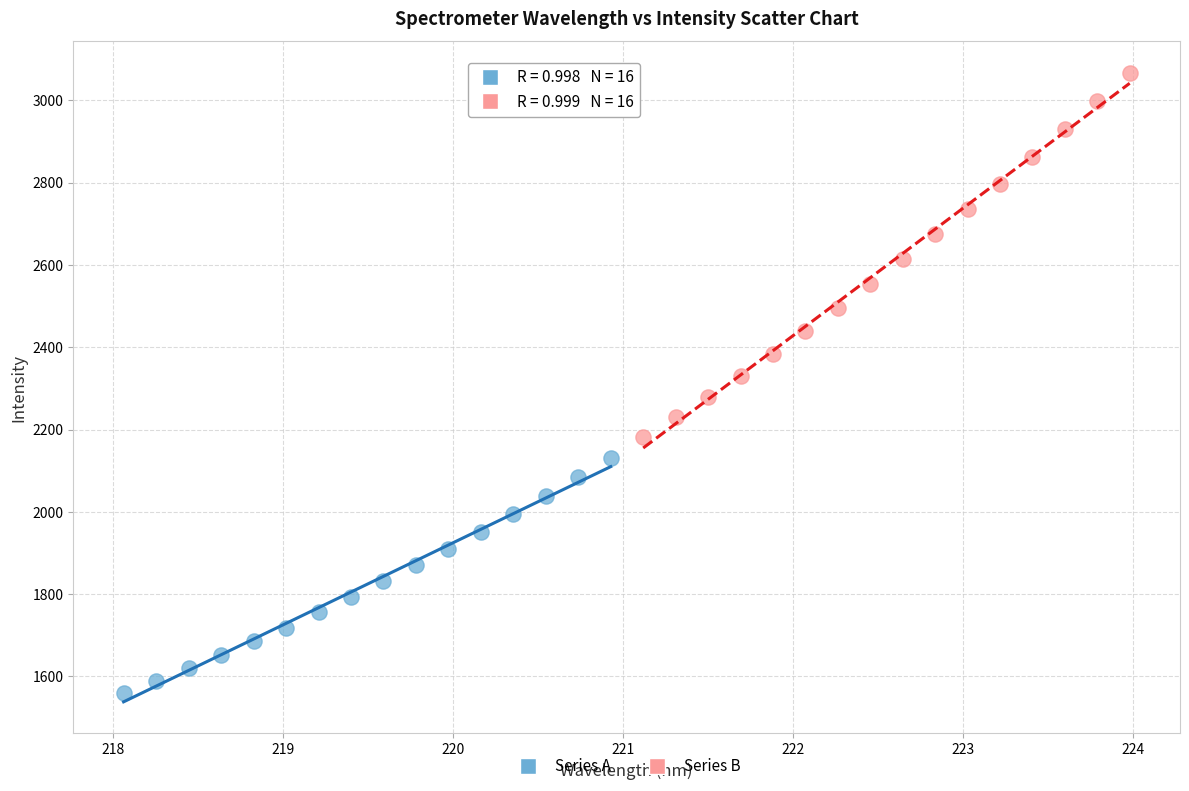

Which series reaches the maximum Y coordinate?

Series B